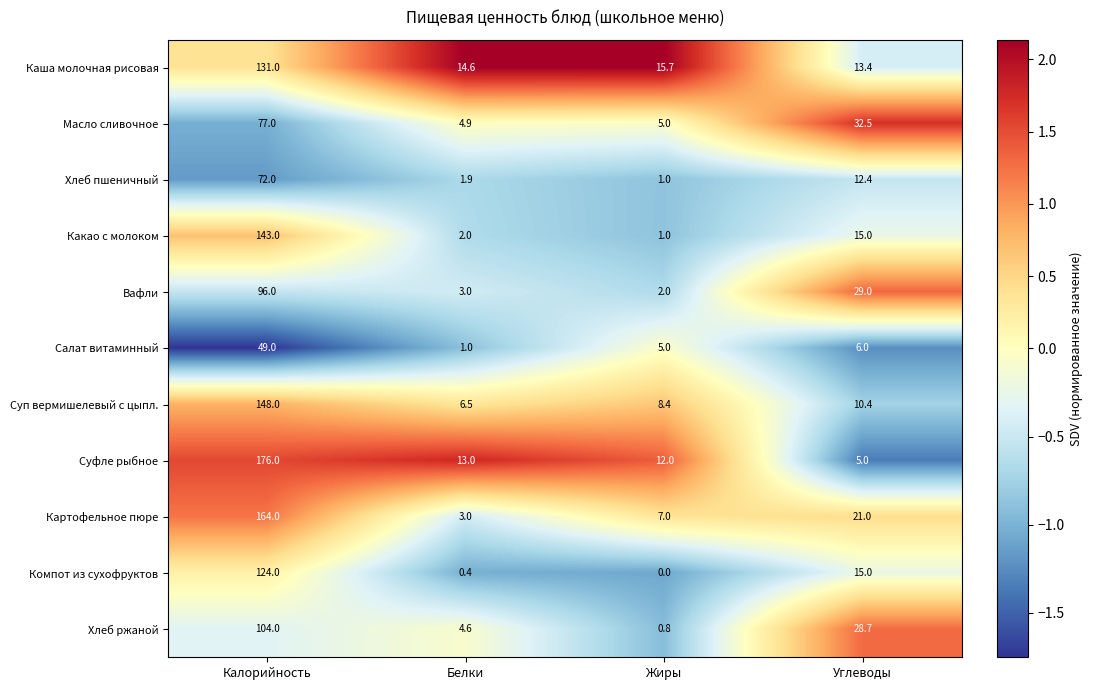

The value of Суп вермишелевый с цыпл. at Жиры is 2.2. True or false?

False